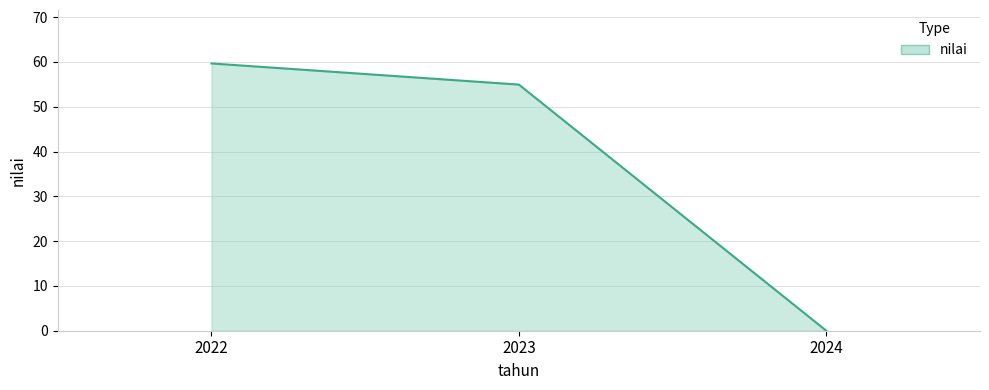

The chart shows a value of -29.3 at 2024. True or false?

False